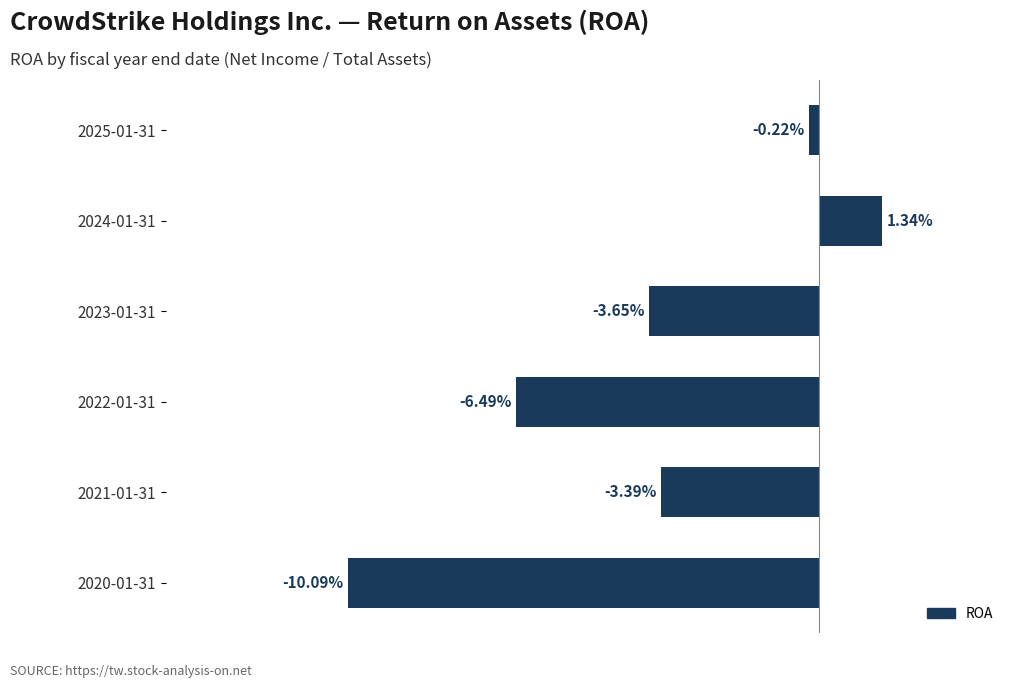

Does the chart contain any negative values?

Yes